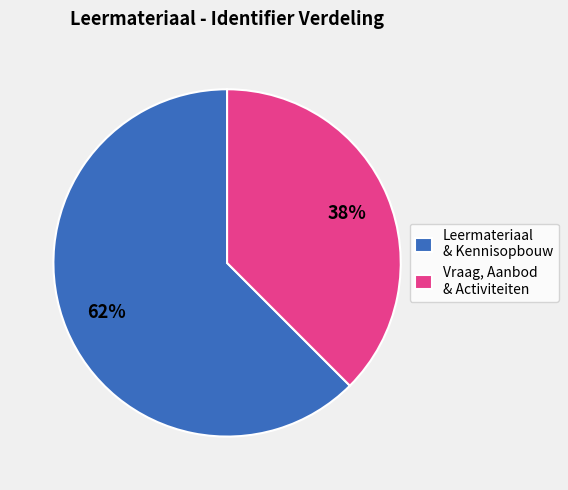

Count the number of slices in the pie.

2